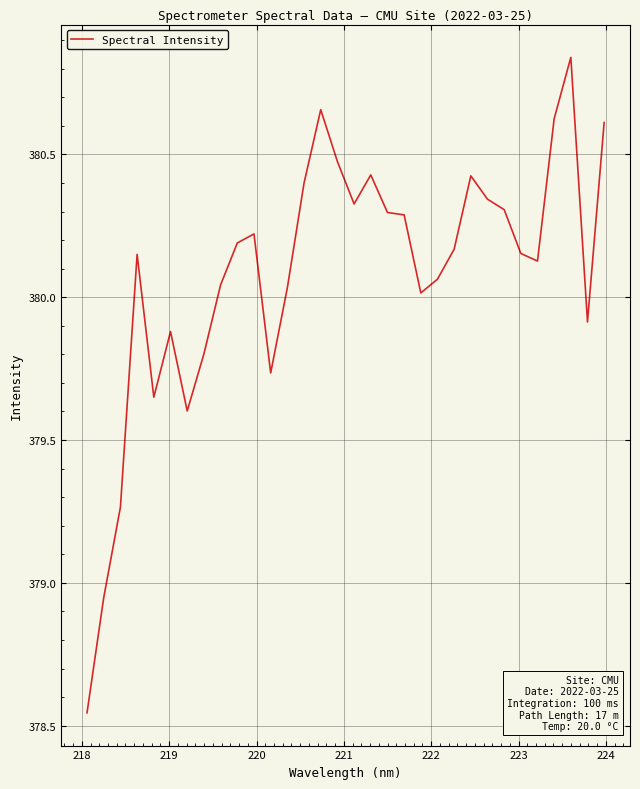

What is the difference between the maximum and minimum values?

2.3